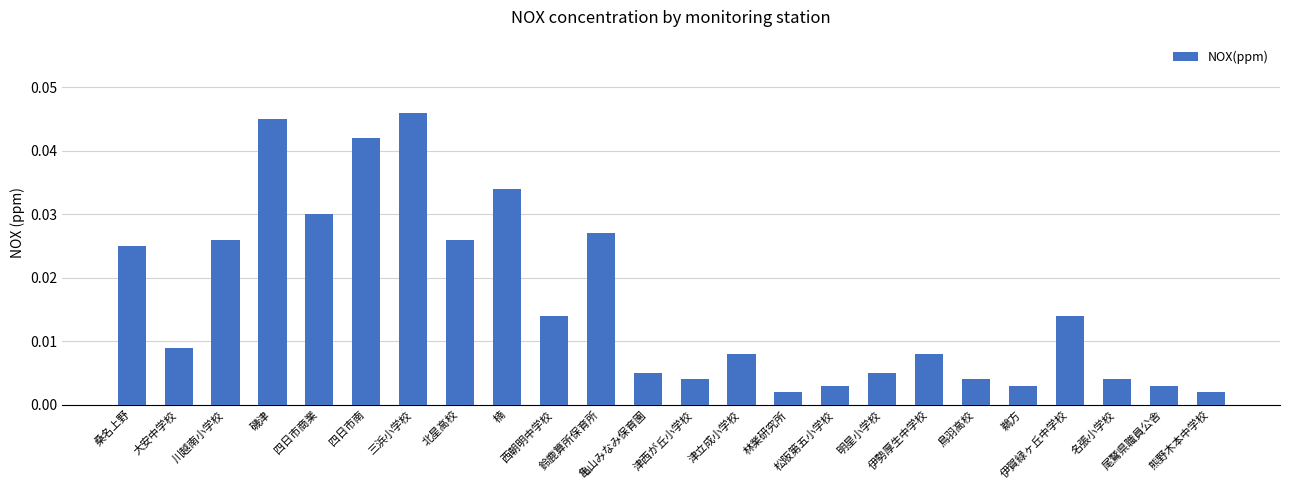

What is the label of the 3rd bar from the left?

川越南小学校